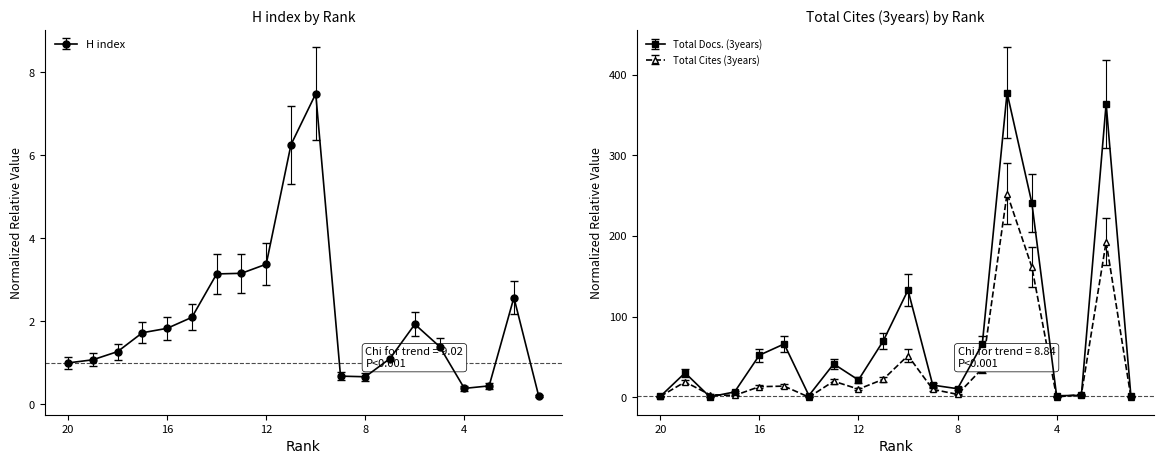

At how many categories does at least one series exceed 185?

3